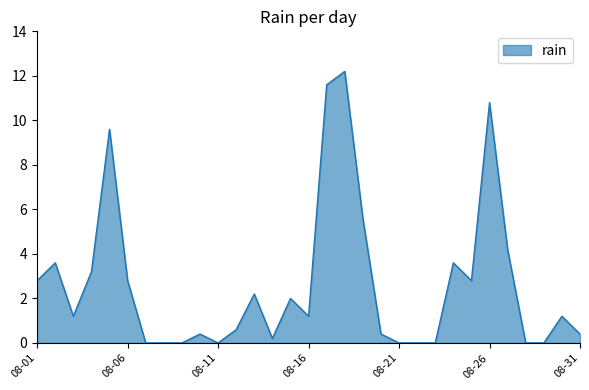

What is the difference between the maximum and minimum values?

12.2